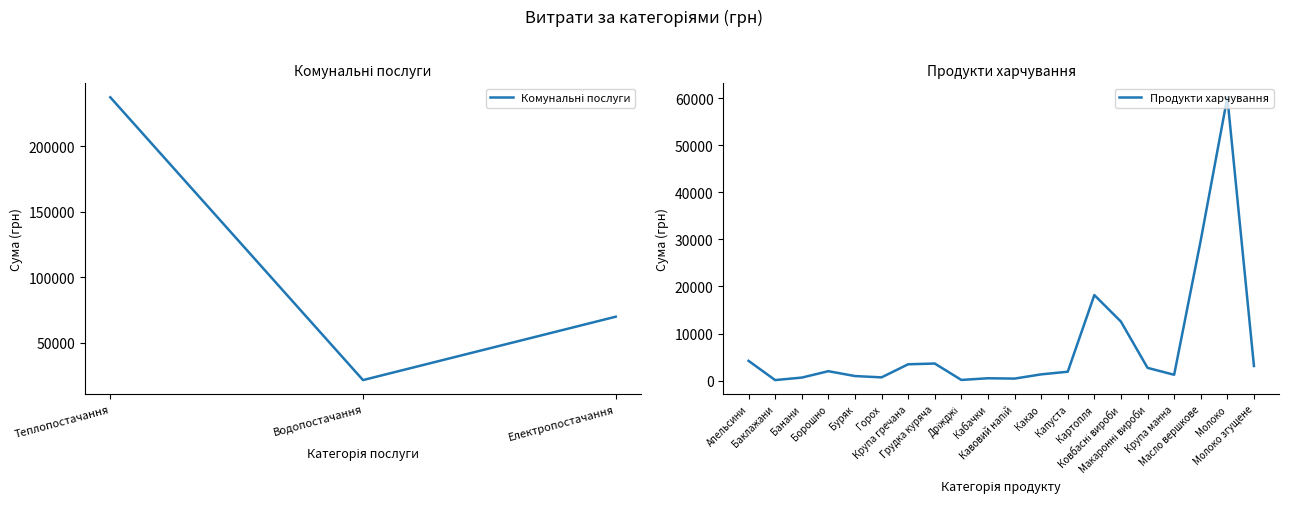

What is the change in value from Теплопостачання to Електропостачання?

-167103.0